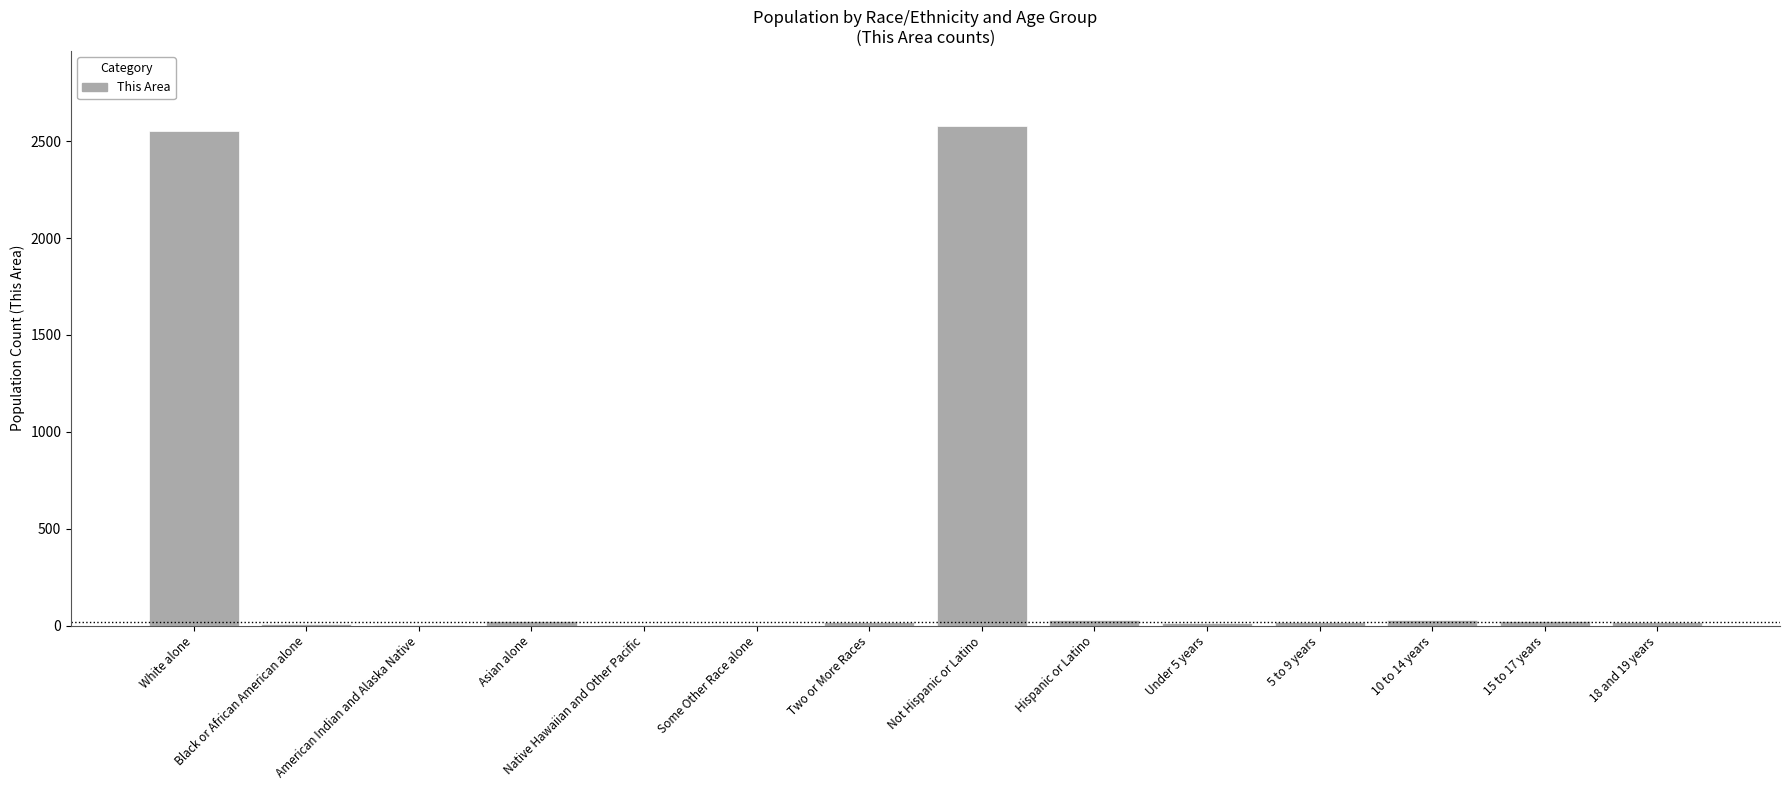

Are the bars grouped side by side (vs. stacked)?

No